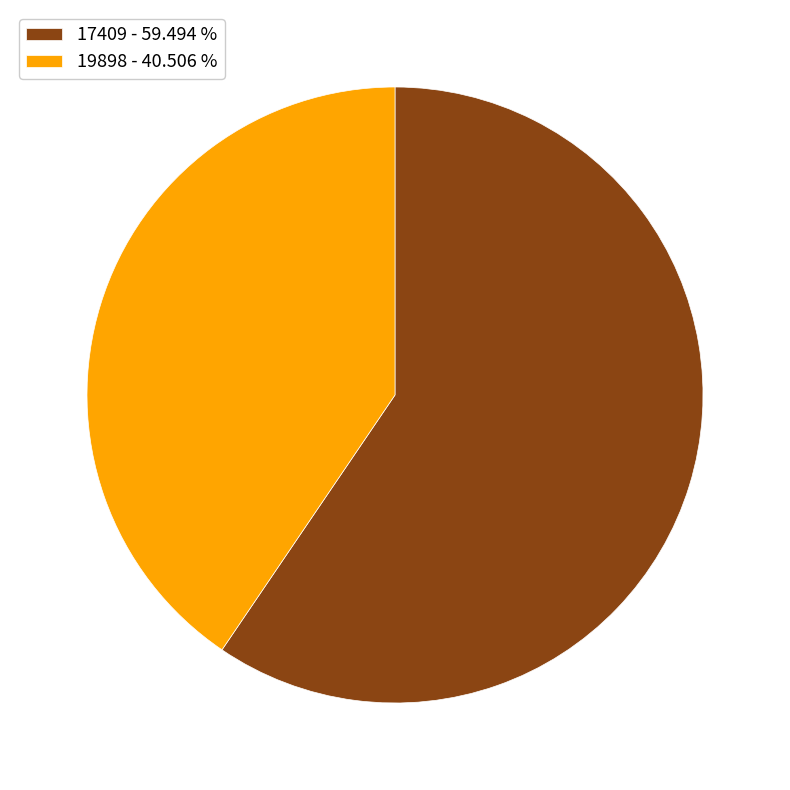

Do 19898 and 17409 together represent more than half of the pie?

Yes